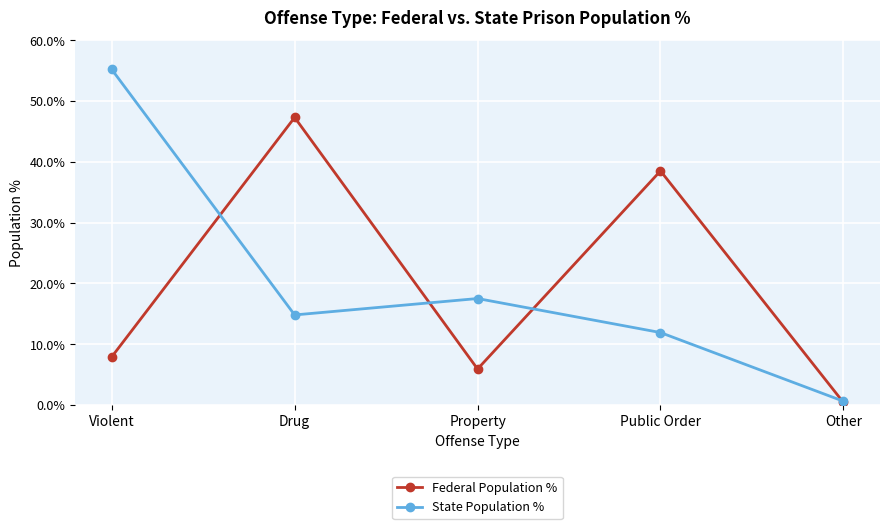

What is the label of the 4th point from the left?

Public Order